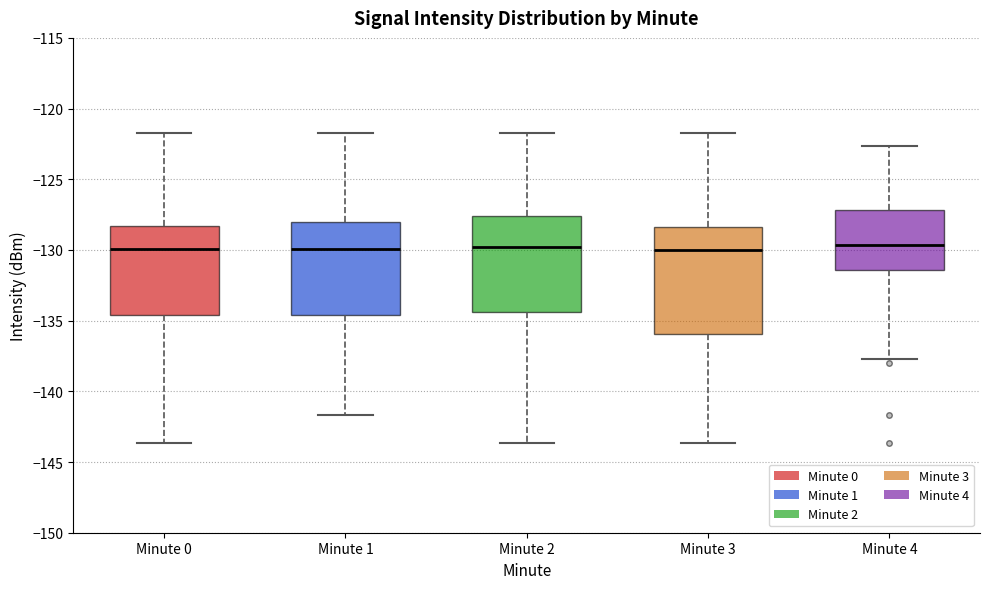

Comparing the boxes themselves (not the whiskers), which one is the tallest?

Minute 3